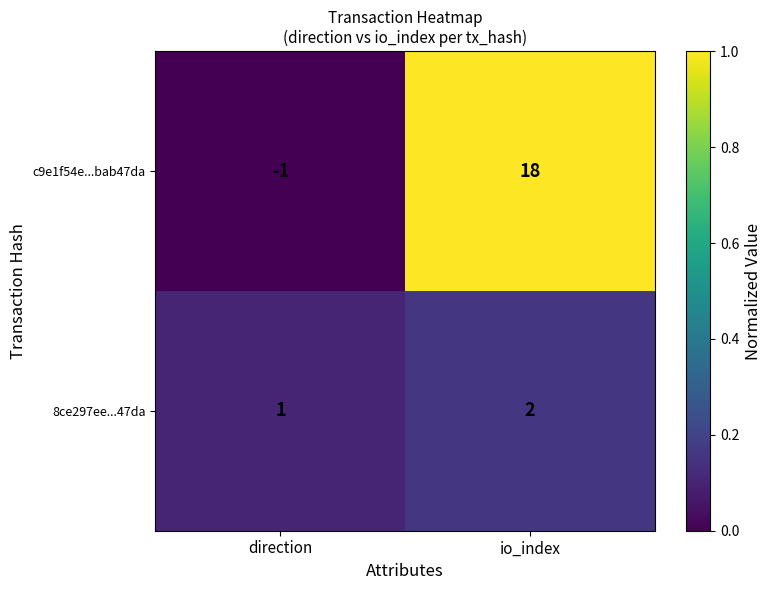

List the series in order of their peak value, lowest first.

8ce297ee...47da, c9e1f54e...bab47da